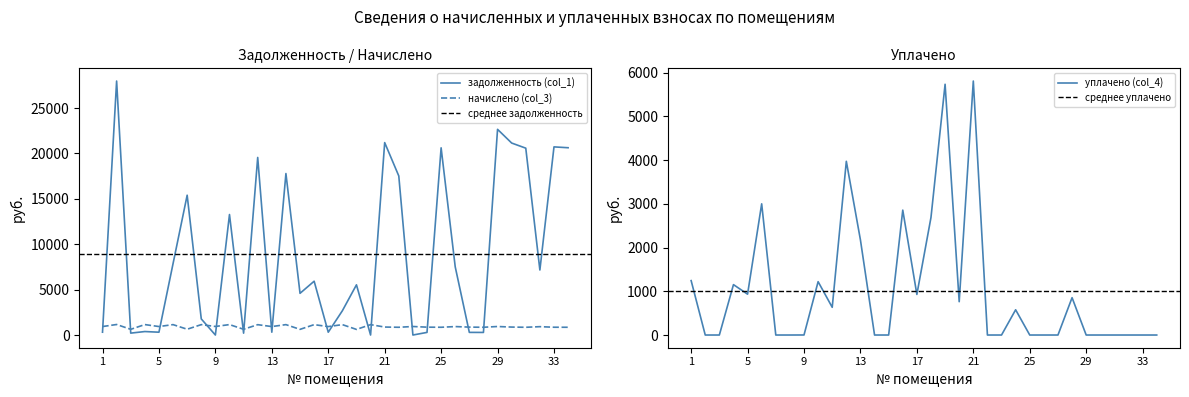

At which category does начислено (col_3) reach its first local valley?

3